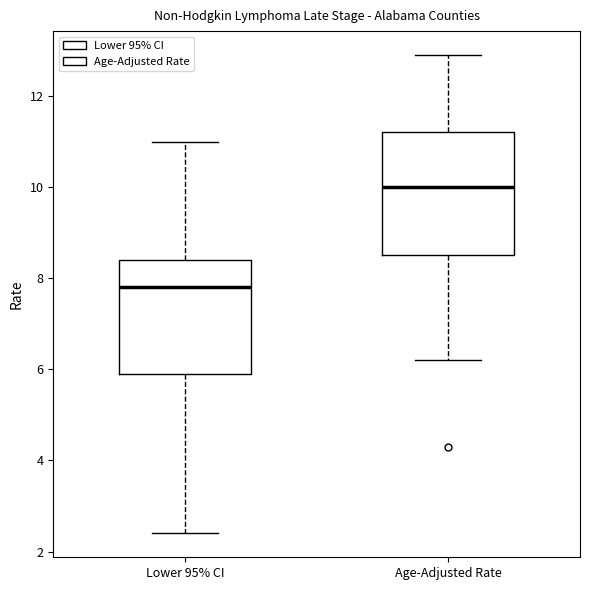

Reading left to right, read every box against the y-axis: the position of its median line, the range the box covers, and the ends of its whiskers. The values are not printed on the chart, so give them approximately, as read against the axis.

Lower 95% CI: median 7.8, box 6.0 to 8.4, whiskers 2.4 to 11.0
Age-Adjusted Rate: median 10.0, box 8.6 to 11.2, whiskers 6.2 to 13.0